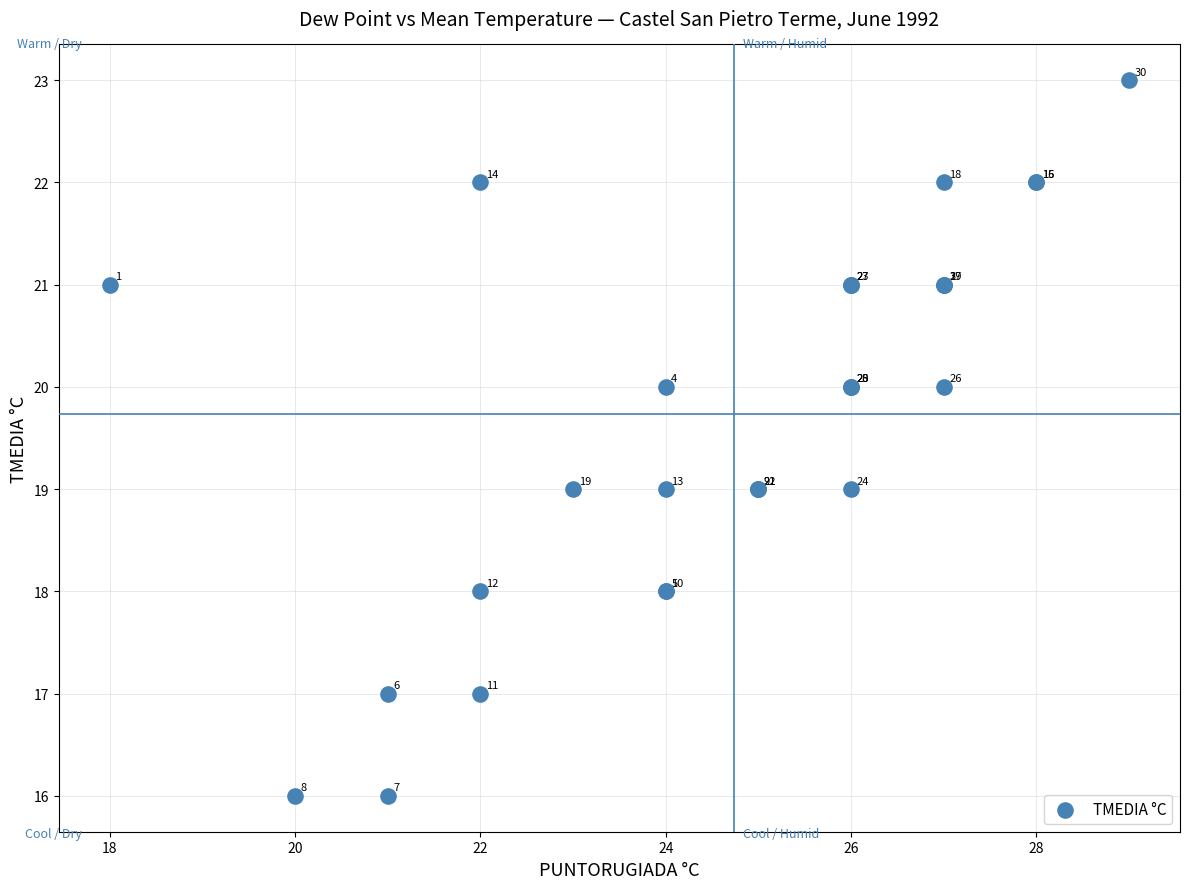

What Y value in the scatter plot is closest to 19?

19